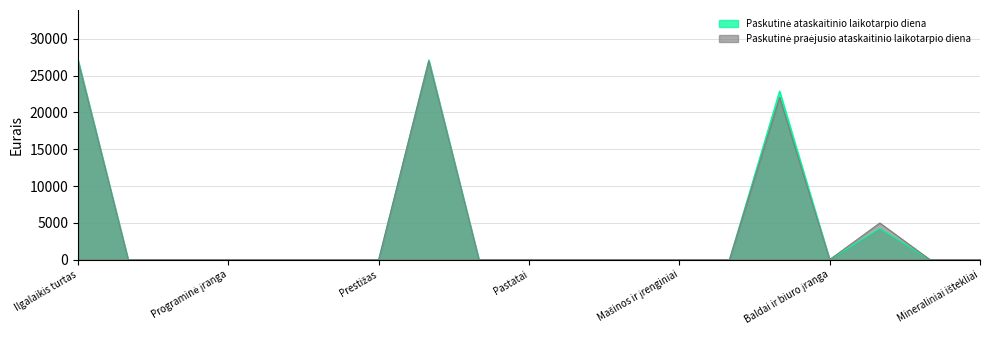

Rank the series by their average value, from lowest to highest.

Paskutinė praėjusio ataskaitinio laikotarpio diena, Paskutinė ataskaitinio laikotarpio diena